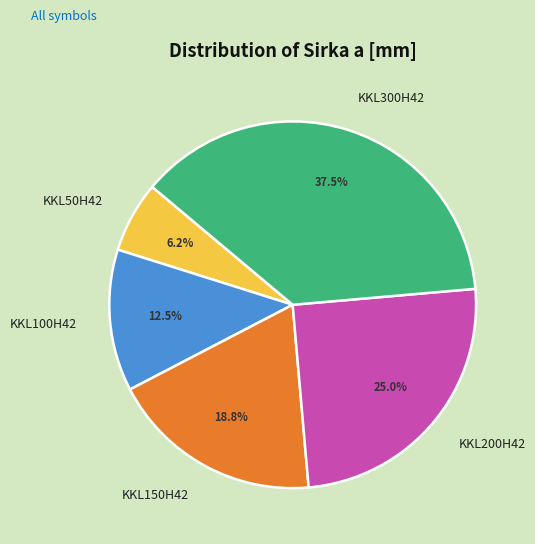

Which category has the biggest portion of the pie?

KKL300H42